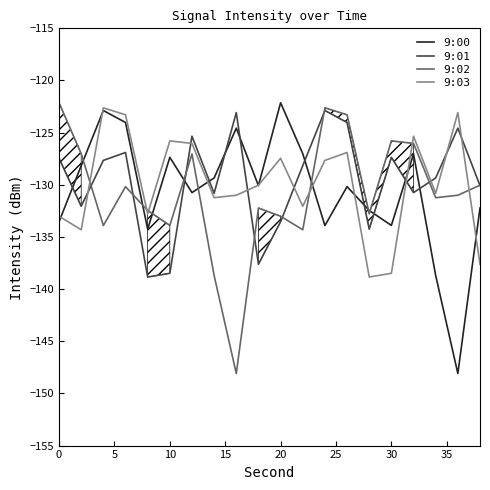

What is the highest value of the 9:02 series?

-122.1